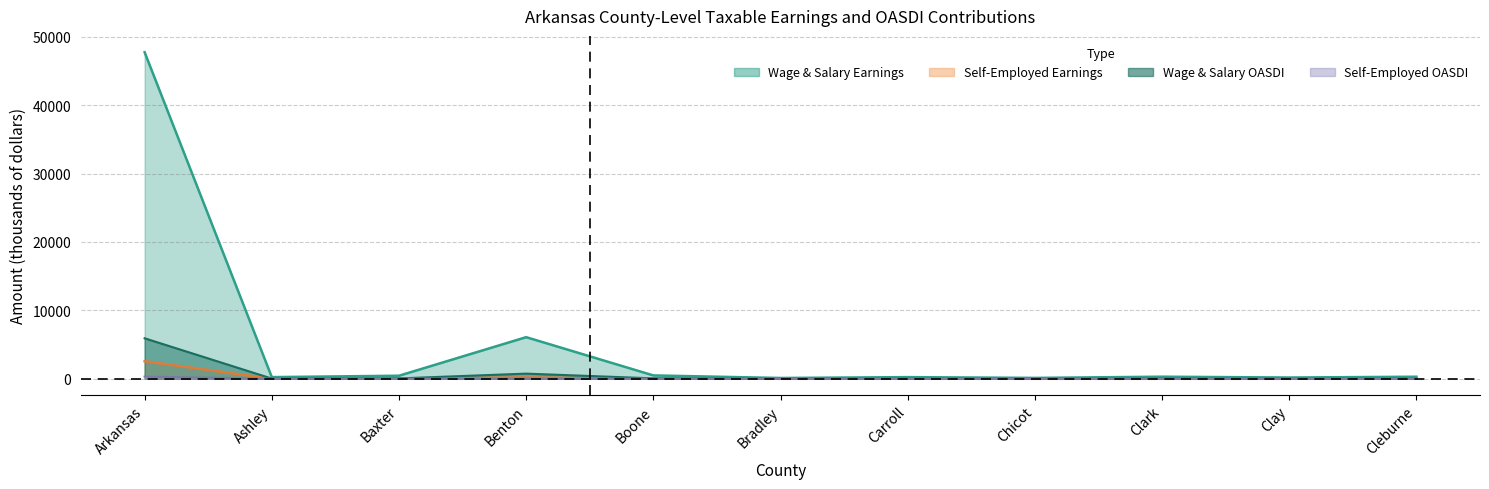

Reading right to left, what are all the values shown in this chart?

Taxable Earnings (Wage & Salary): 300.2	183.1	304.6	127.2	243.1	114.6	490.7	6080.9	445.8	242.1	47733.8
Taxable Earnings (Self-Employed): 36.3	0.0	0.0	0.0	14.5	0.0	20.7	197.5	45.7	9.9	2569.3
OASDI Contributions (Wage & Salary): 37.2	22.7	37.8	15.8	30.1	14.2	60.8	754.0	55.3	30.0	5919.0
OASDI Contributions (Self-Employed): 4.5	0.0	0.0	0.0	1.8	0.0	2.6	24.5	5.7	1.2	318.6